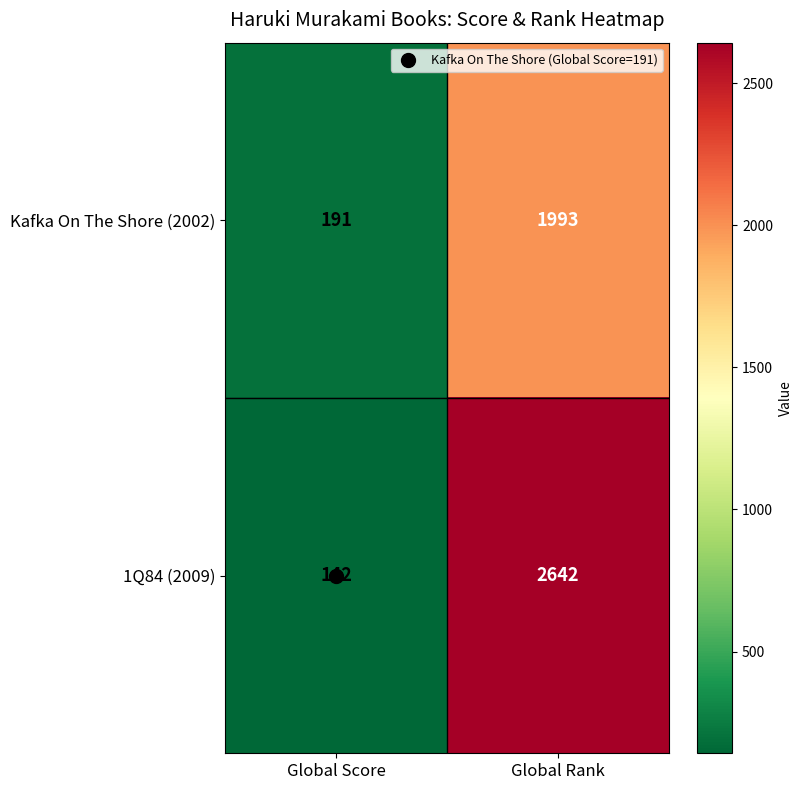

Which category has the lowest value across all series?

Global Score